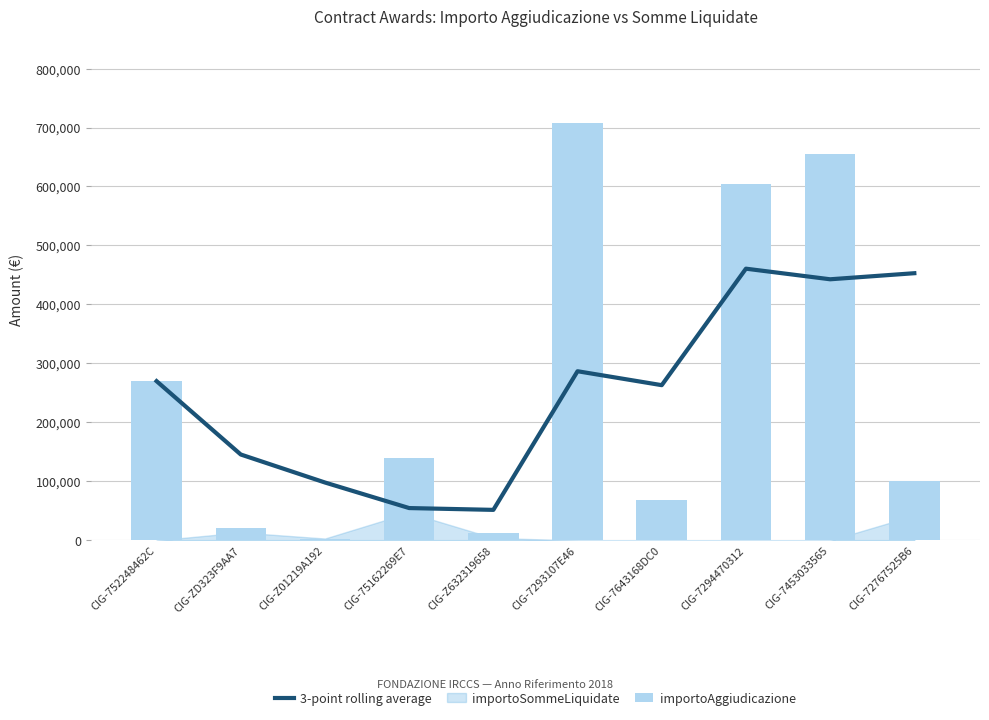

Which series has the largest total across all categories?

importoAggiudicazione